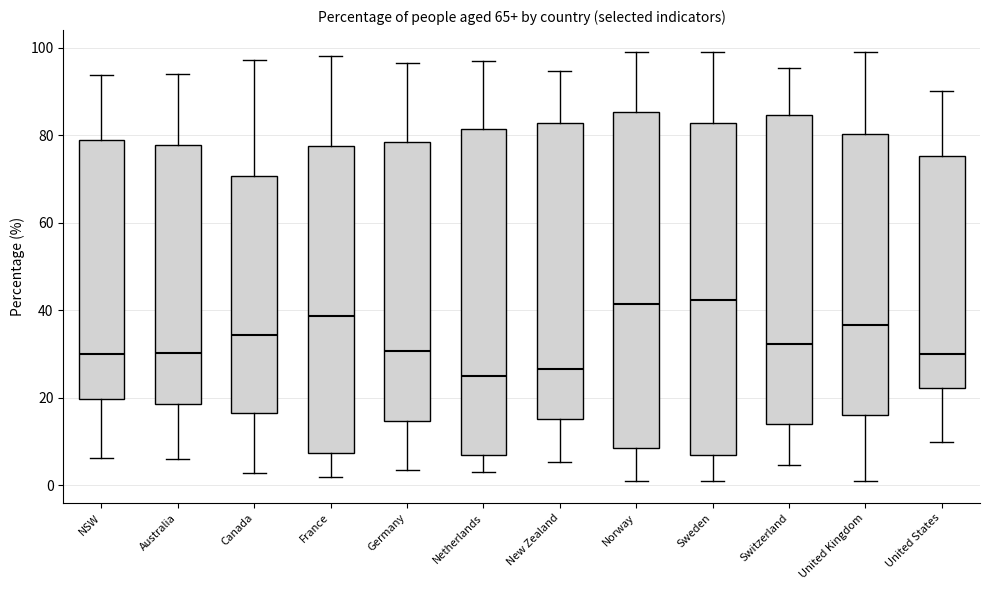

Reading left to right, read every box against the y-axis: the position of its median line, the range the box covers, and the ends of its whiskers. The values are not printed on the chart, so give them approximately, as read against the axis.

NSW: median 30, box 20 to 78, whiskers 6 to 94
Australia: median 30, box 18 to 78, whiskers 6 to 94
Canada: median 34, box 16 to 70, whiskers 2 to 98
France: median 38, box 8 to 78, whiskers 2 to 98
Germany: median 30, box 14 to 78, whiskers 4 to 96
Netherlands: median 24, box 6 to 82, whiskers 2 to 98
New Zealand: median 26, box 16 to 82, whiskers 6 to 94
Norway: median 42, box 8 to 86, whiskers 0 to 100
Sweden: median 42, box 6 to 82, whiskers 0 to 100
Switzerland: median 32, box 14 to 84, whiskers 4 to 96
United Kingdom: median 36, box 16 to 80, whiskers 0 to 100
United States: median 30, box 22 to 76, whiskers 10 to 90